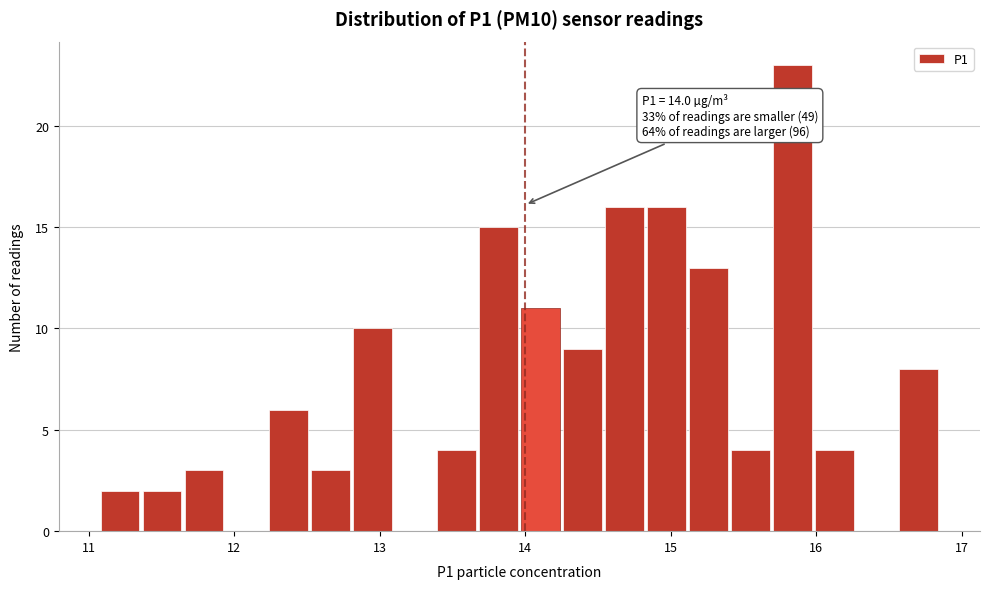

Read against the x-axis, roughly where is the centre of the tallest bar?

15.8